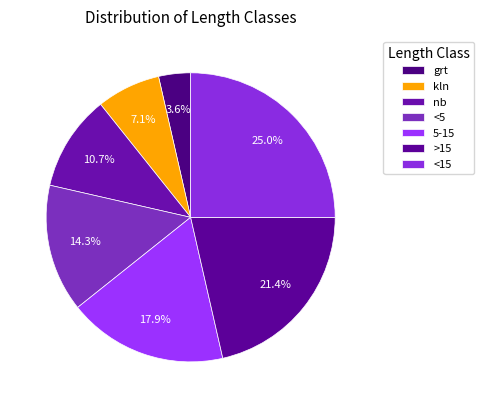

How many segments does this pie chart have?

7